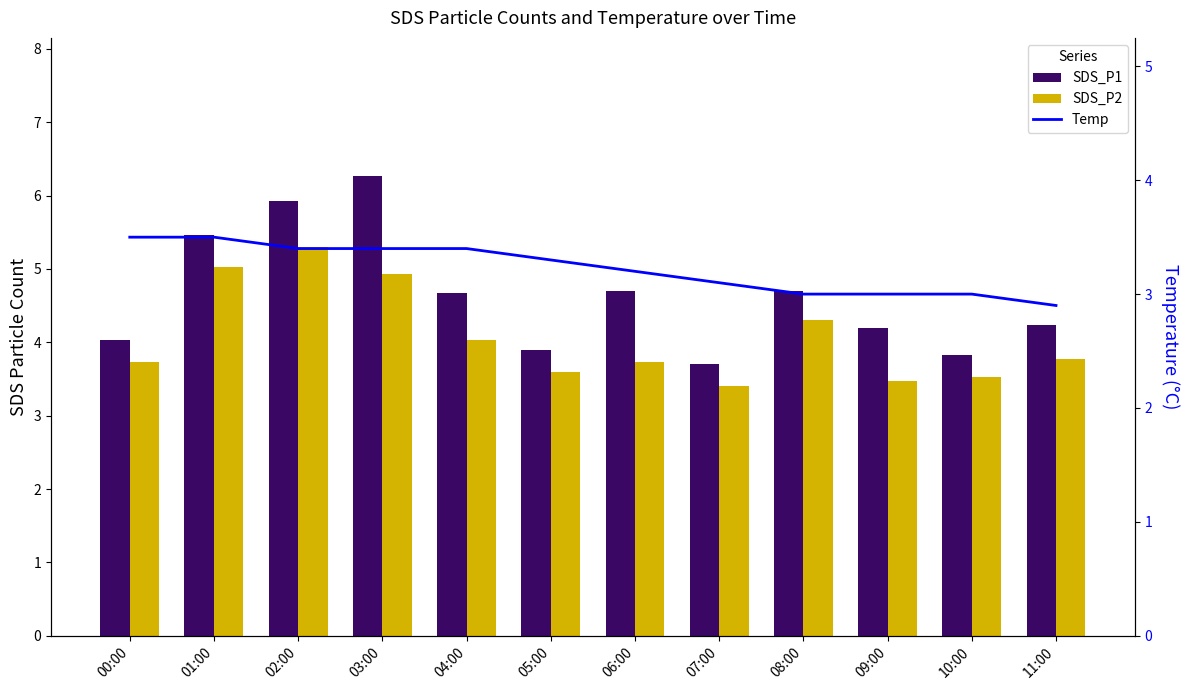

List the series in order of their overall mean, highest first.

SDS_P1, SDS_P2, Temp